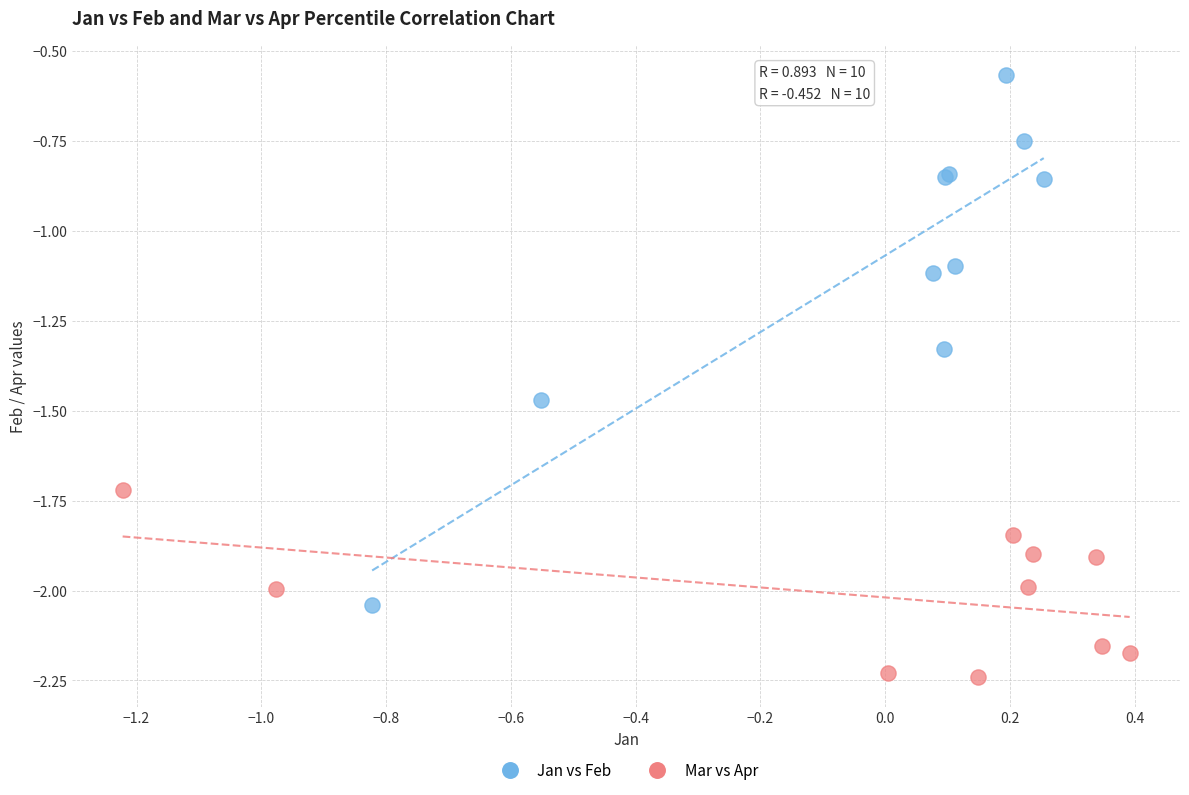

Which series contains the lowest Y value?

Mar vs Apr